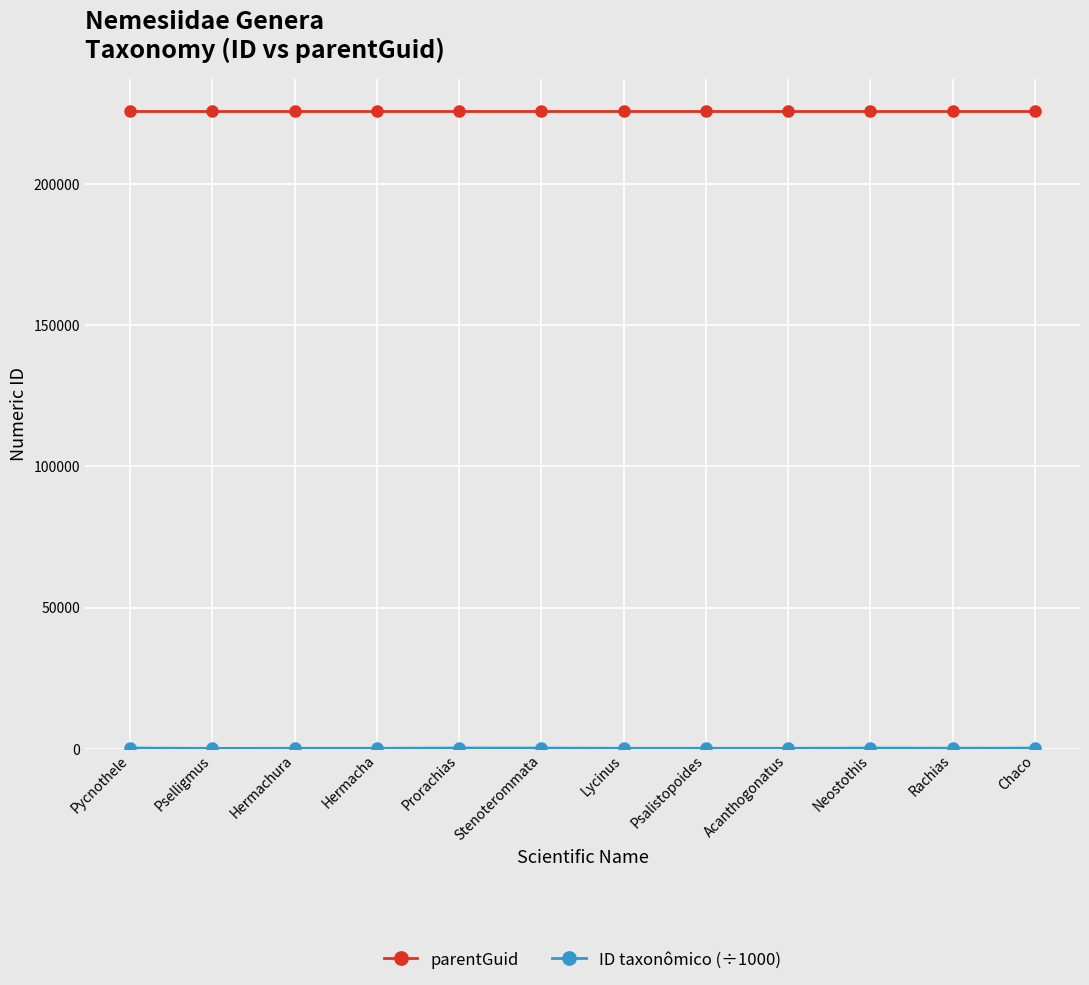

What is the label of the 8th point from the right?

Prorachias